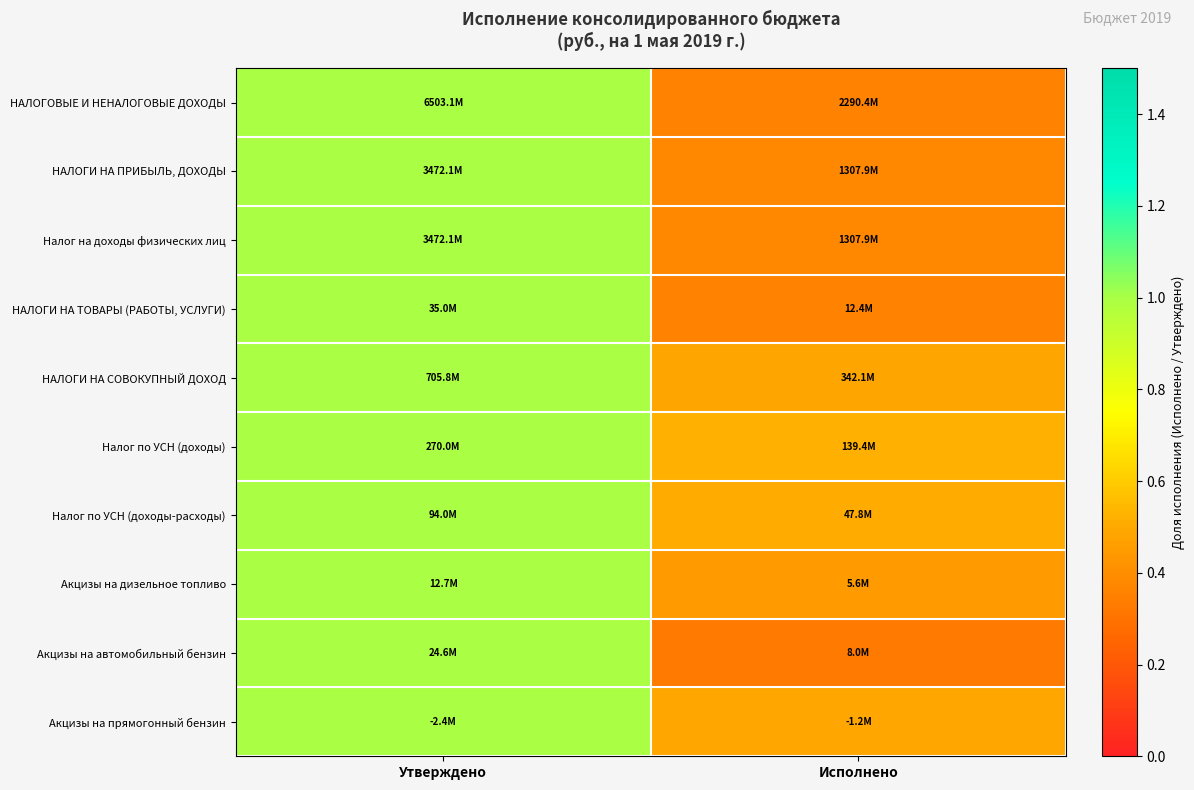

Reading left to right, extract all data points from this chart.

НАЛОГОВЫЕ И НЕНАЛОГОВЫЕ ДОХОДЫ: Утверждено=1.0	Исполнено=0.4
НАЛОГИ НА ПРИБЫЛЬ, ДОХОДЫ: Утверждено=1.0	Исполнено=0.4
Налог на доходы физических лиц: Утверждено=1.0	Исполнено=0.4
НАЛОГИ НА ТОВАРЫ (РАБОТЫ, УСЛУГИ): Утверждено=1.0	Исполнено=0.4
НАЛОГИ НА СОВОКУПНЫЙ ДОХОД: Утверждено=1.0	Исполнено=0.5
Налог по УСН (доходы): Утверждено=1.0	Исполнено=0.5
Налог по УСН (доходы-расходы): Утверждено=1.0	Исполнено=0.5
Акцизы на дизельное топливо: Утверждено=1.0	Исполнено=0.4
Акцизы на автомобильный бензин: Утверждено=1.0	Исполнено=0.3
Акцизы на прямогонный бензин: Утверждено=1.0	Исполнено=0.5